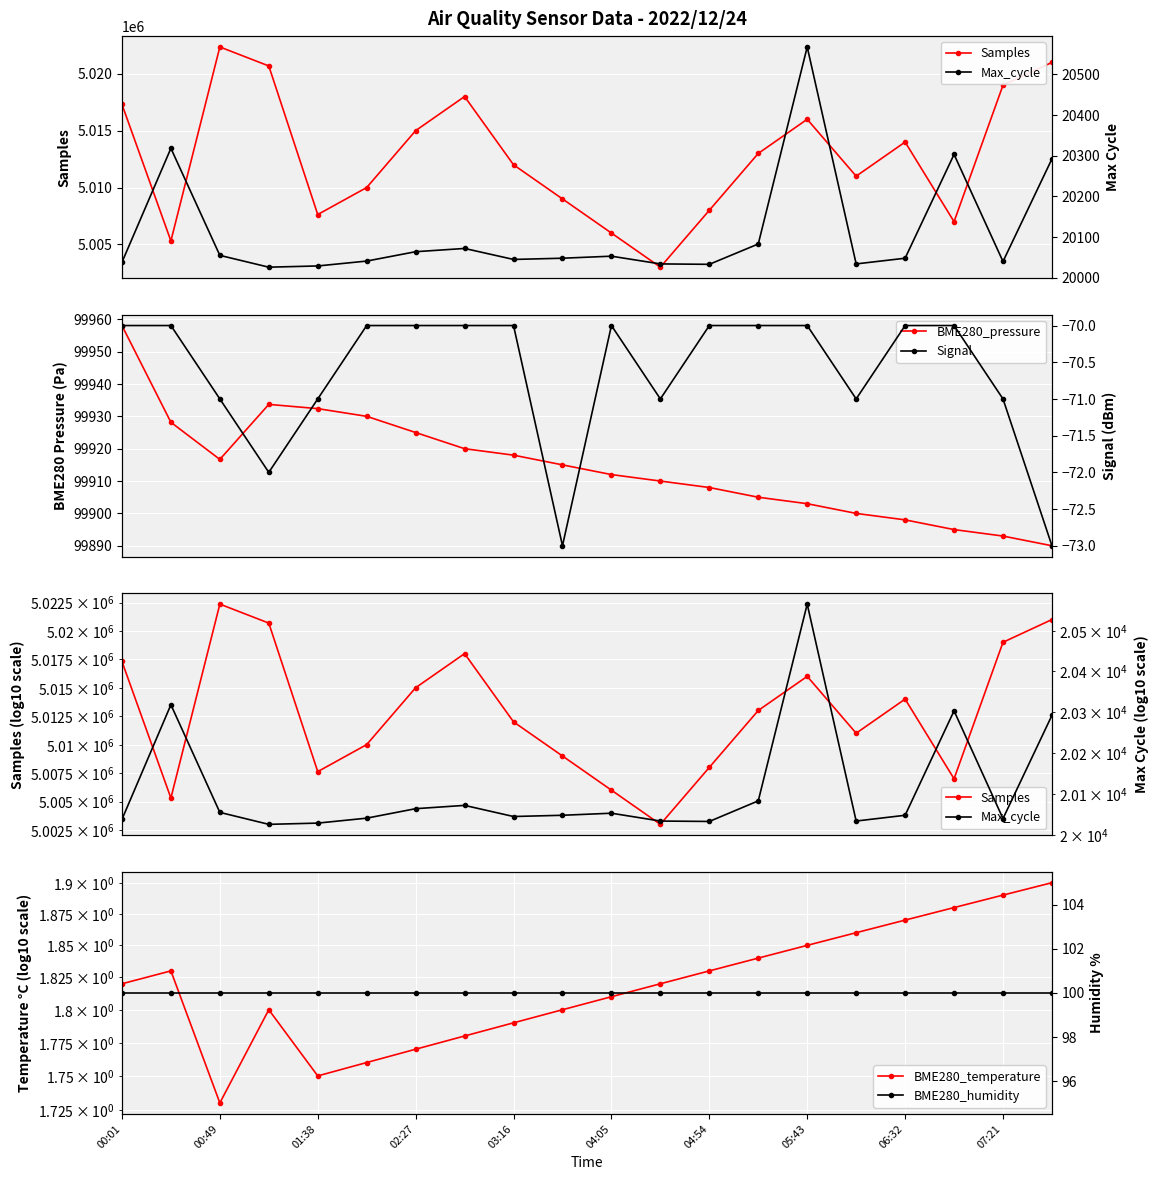

At how many categories does at least one series exceed 4895391?

20